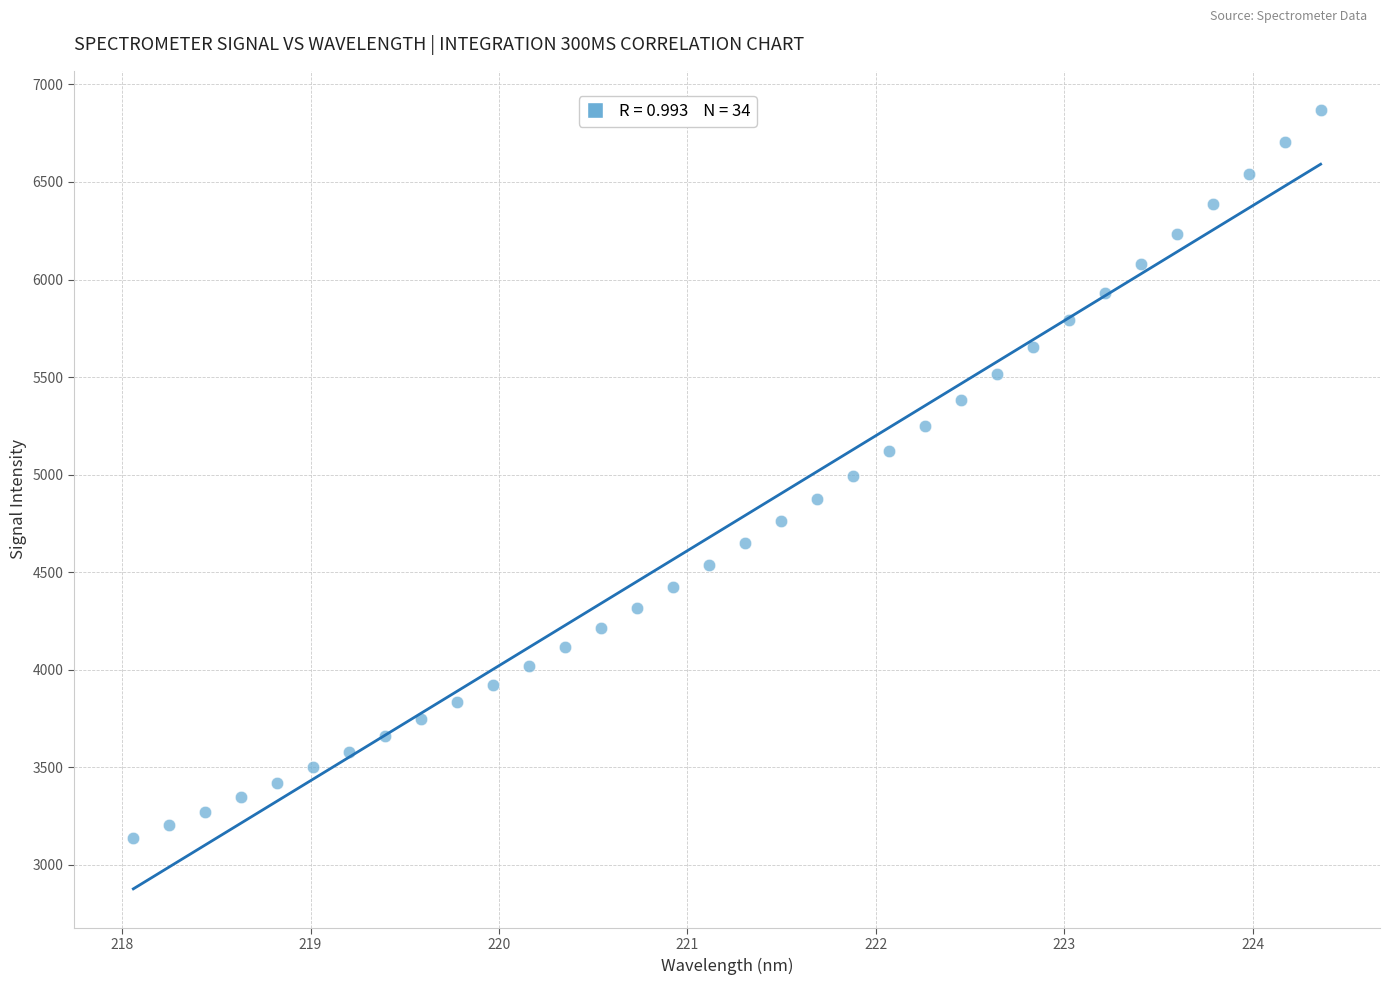

What is the range of Y values (max minus min)?

3731.9